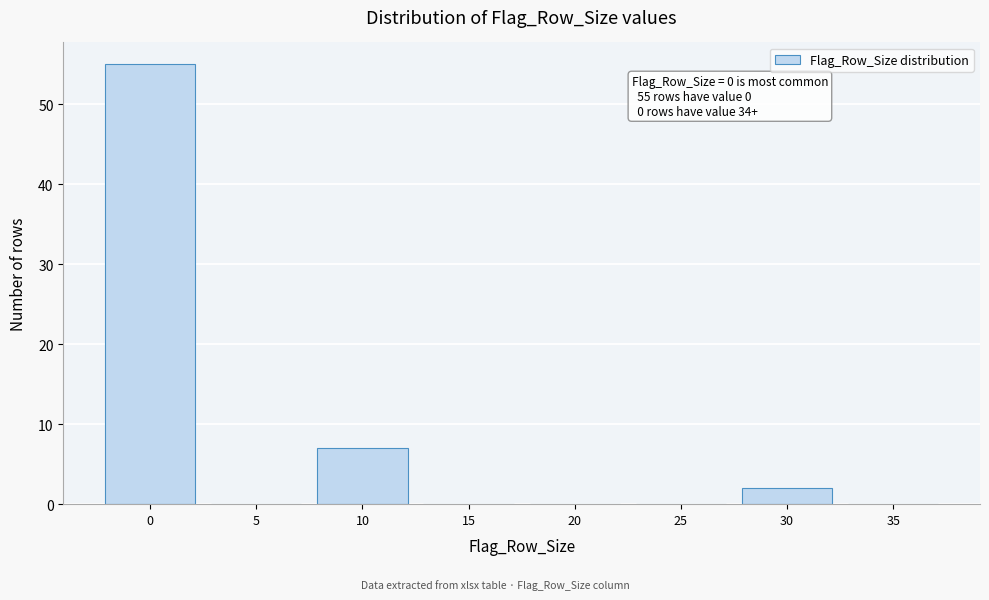

Reading right to left, list all the values displayed in this chart.

35=0	30=2	25=0	20=0	15=0	10=7	5=0	0=55